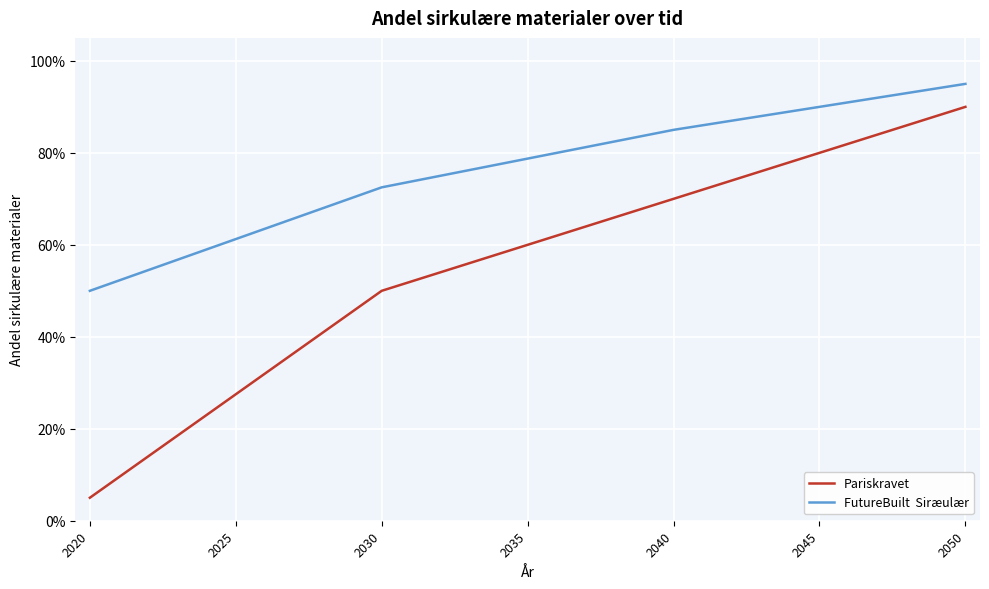

The value of Pariskravet at 22 is 0.3. True or false?

False